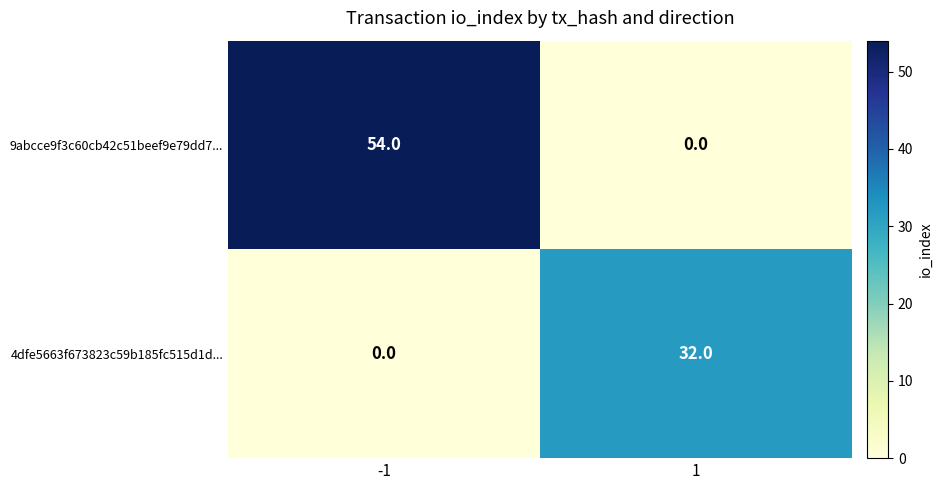

Is it true that 9abcce9f3c60cb42c51beef9e79dd7... equals 54 at -1?

True